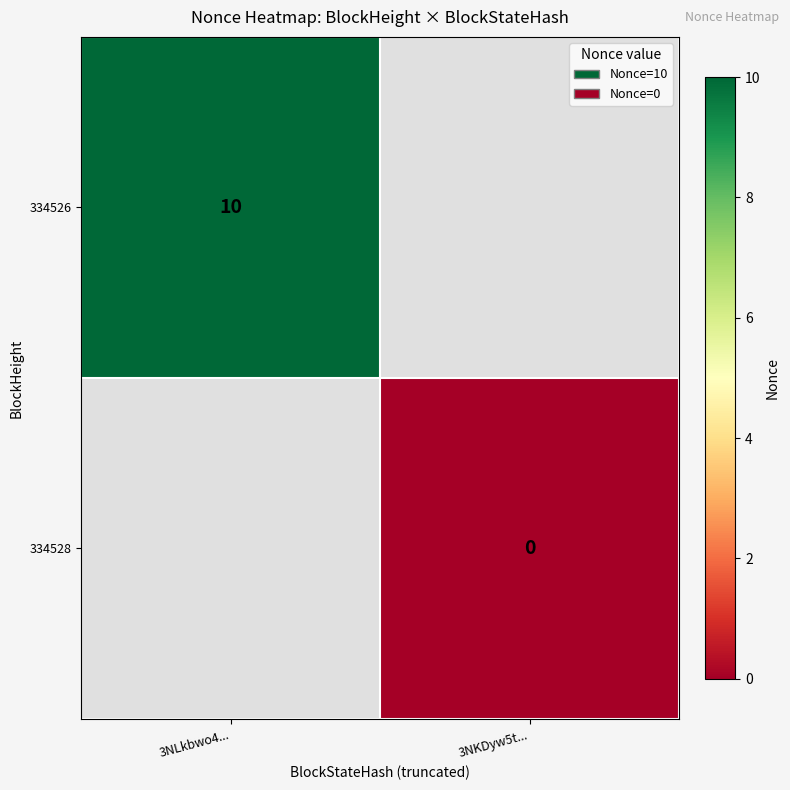

Which has a higher value, 3NKDyw5t... or 3NLkbwo4...?

3NLkbwo4...